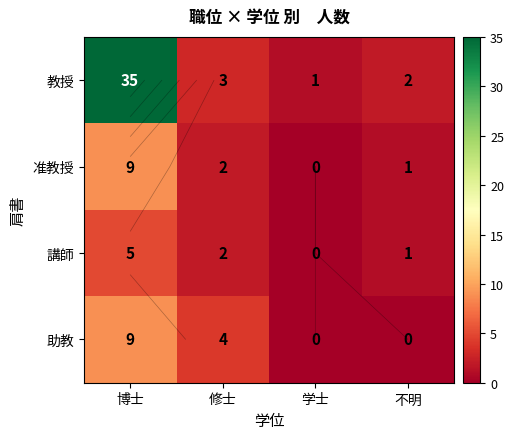

Which has a higher value, 博士 or 学士?

博士